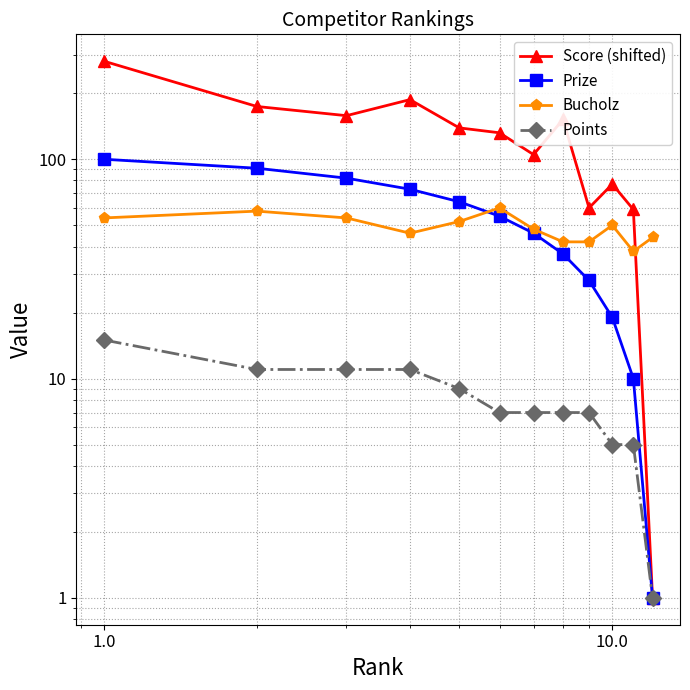

True or false: Score (shifted) and Prize intersect in this chart.

False